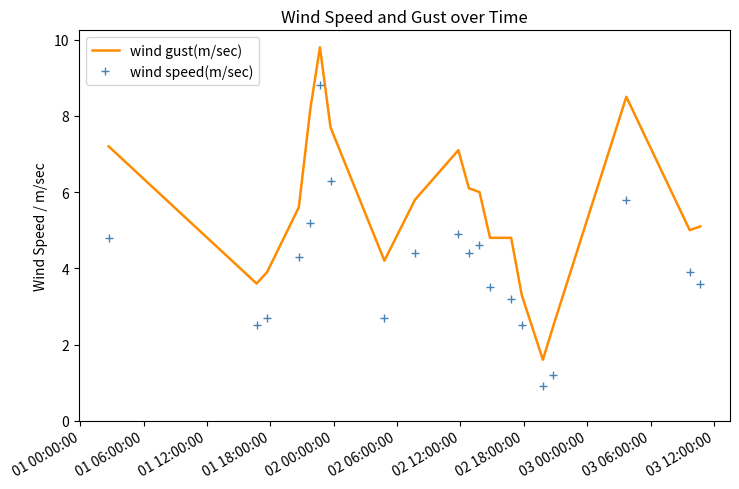

True or false: wind speed(m/sec) and wind gust(m/sec) intersect in this chart.

False